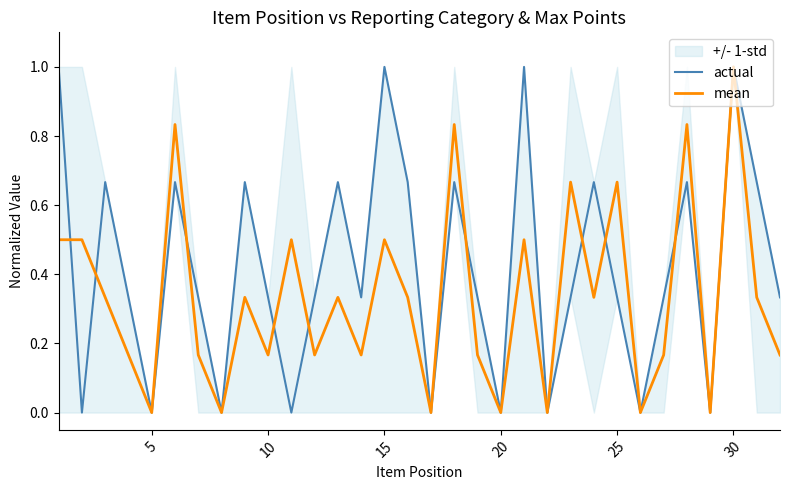

How many lines are shown in the chart?

2